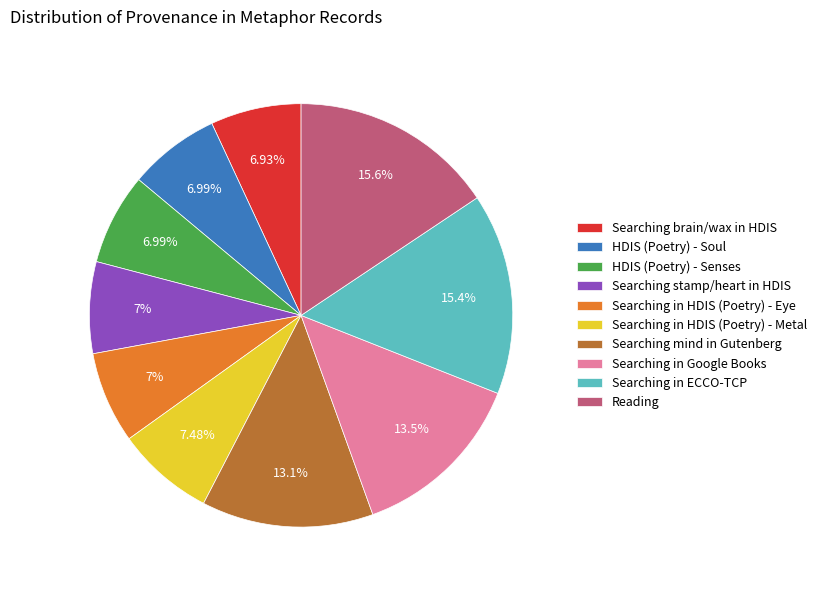

The HDIS (Poetry) - Senses slice represents 1% of the pie. True or false?

False